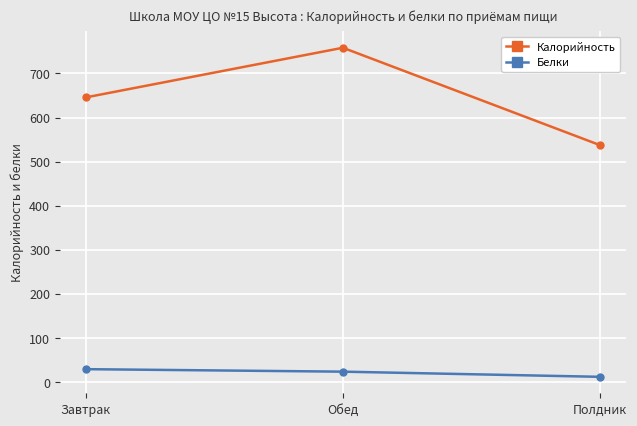

What is the total value across all series at Полдник?

549.3